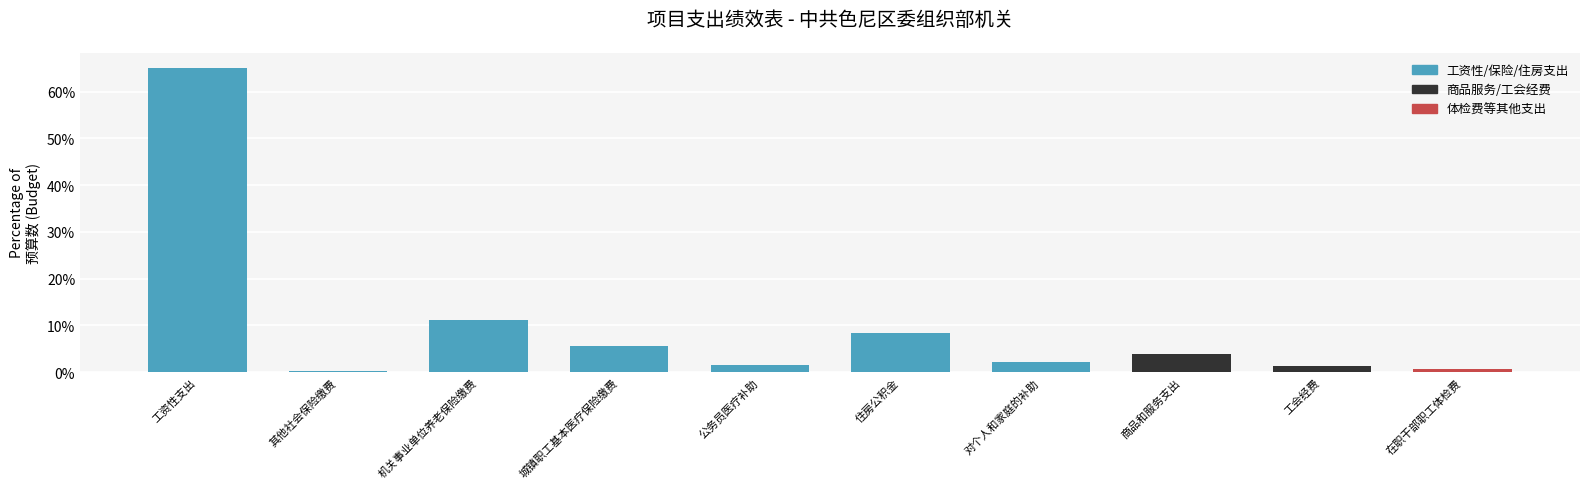

The value at 对个人和家庭的补助 is 2.2. True or false?

True